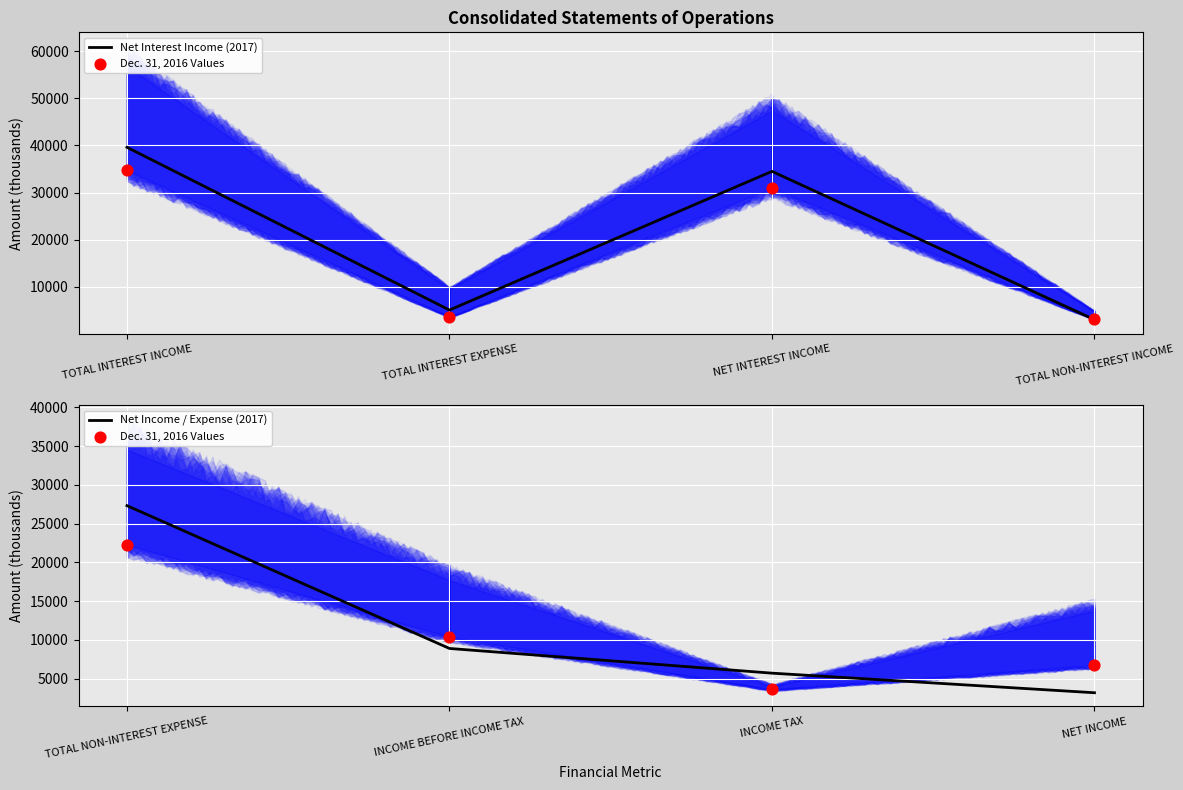

At which category is the sum across all series the highest?

TOTAL INTEREST INCOME